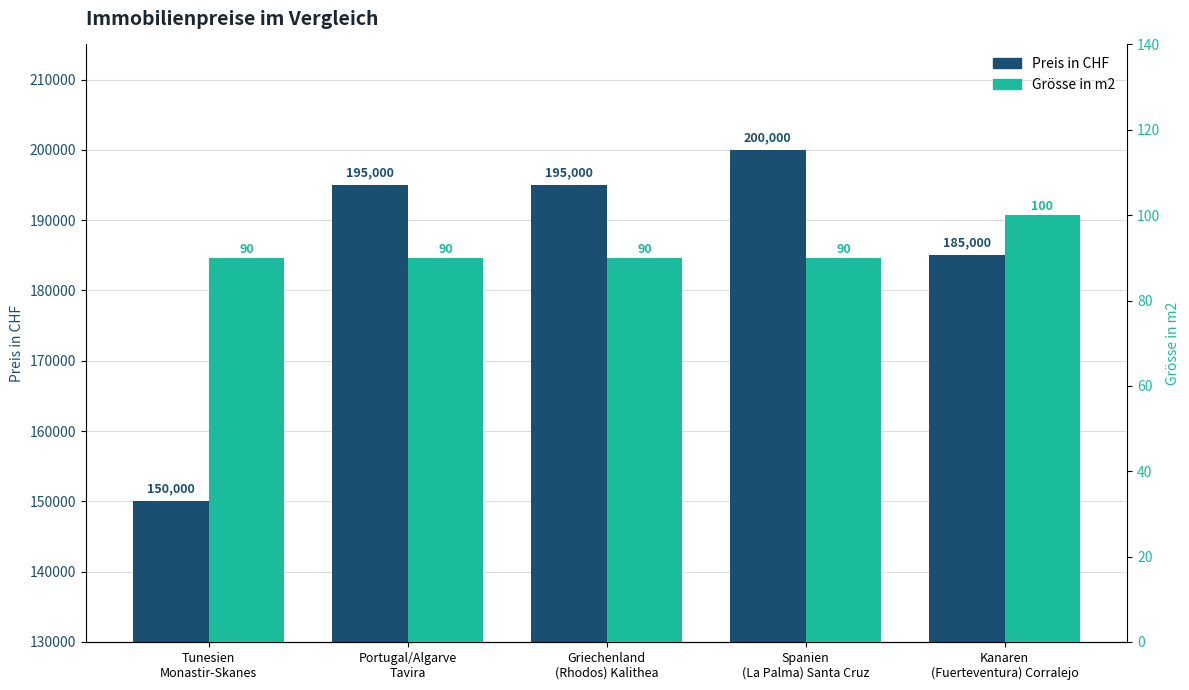

Does the chart contain any negative values?

No